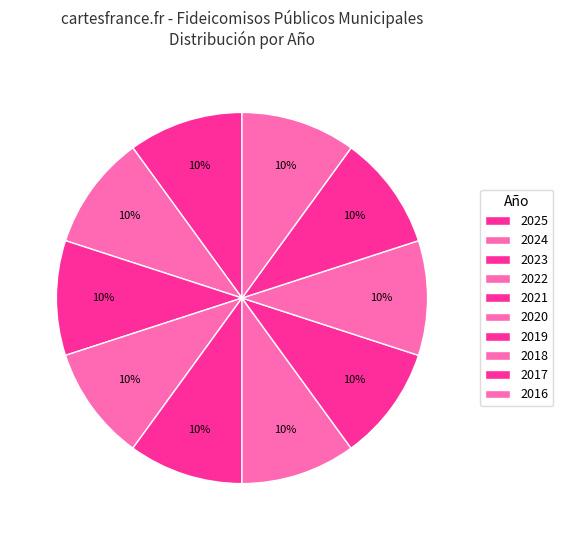

True or false: 2019 accounts for 1% of the total.

False